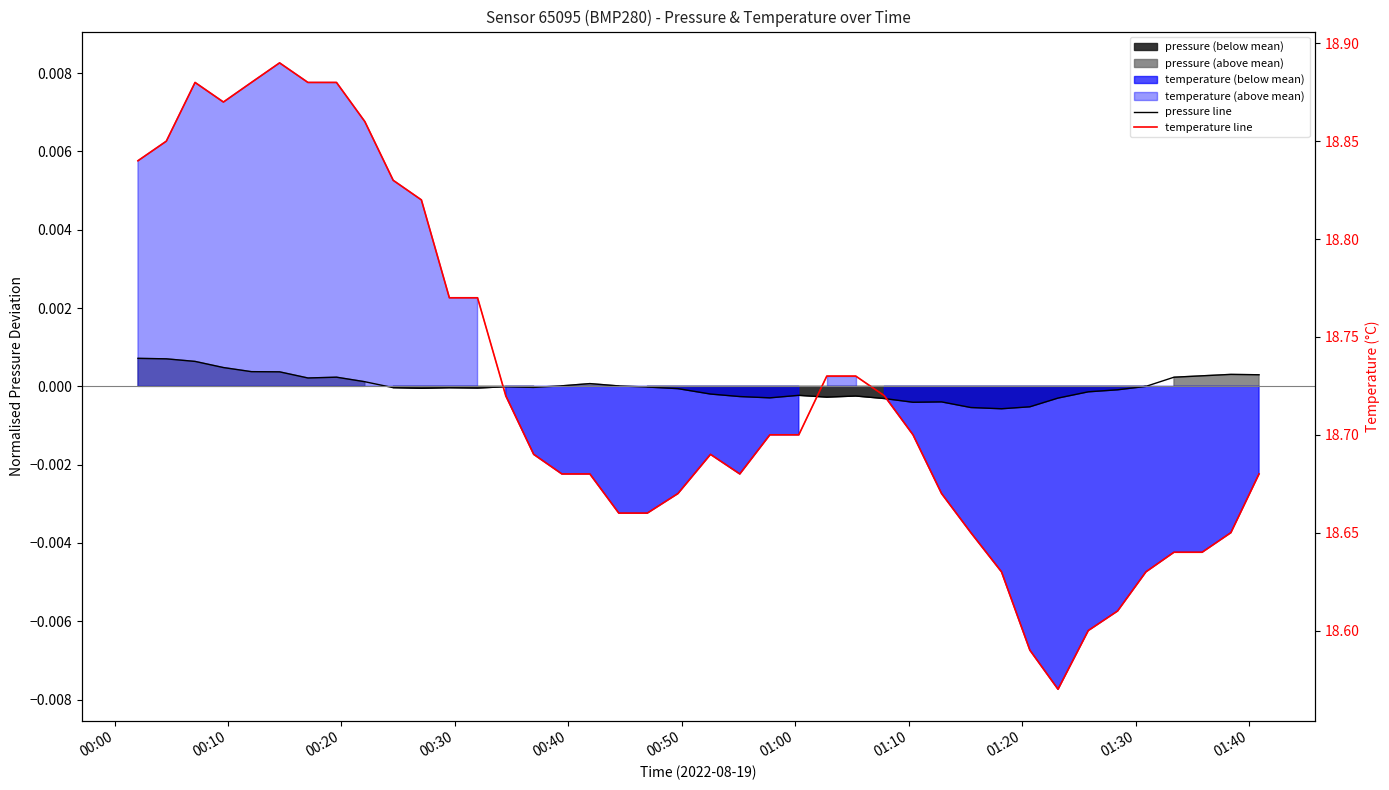

In temperature (°C), how many points are lower than both neighbors (excluding endpoints)?

3